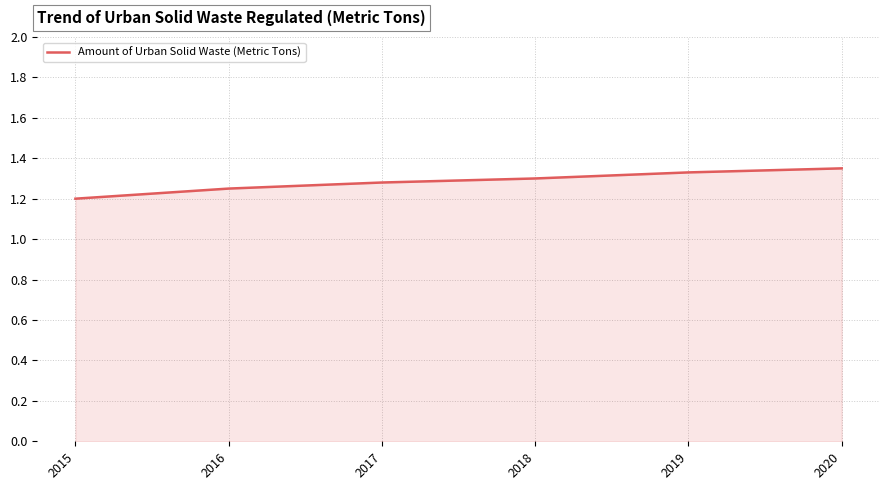

The value at 2017 is 1.3. True or false?

True